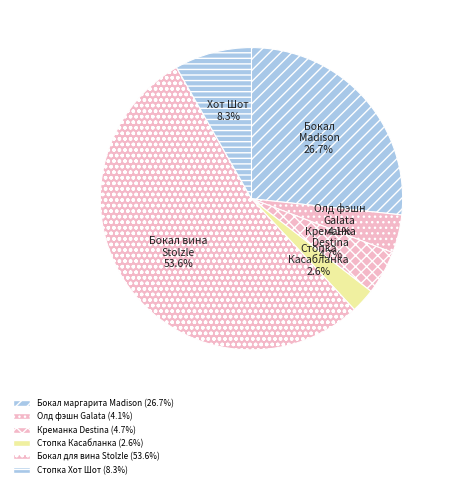

Count the number of slices in the pie.

6